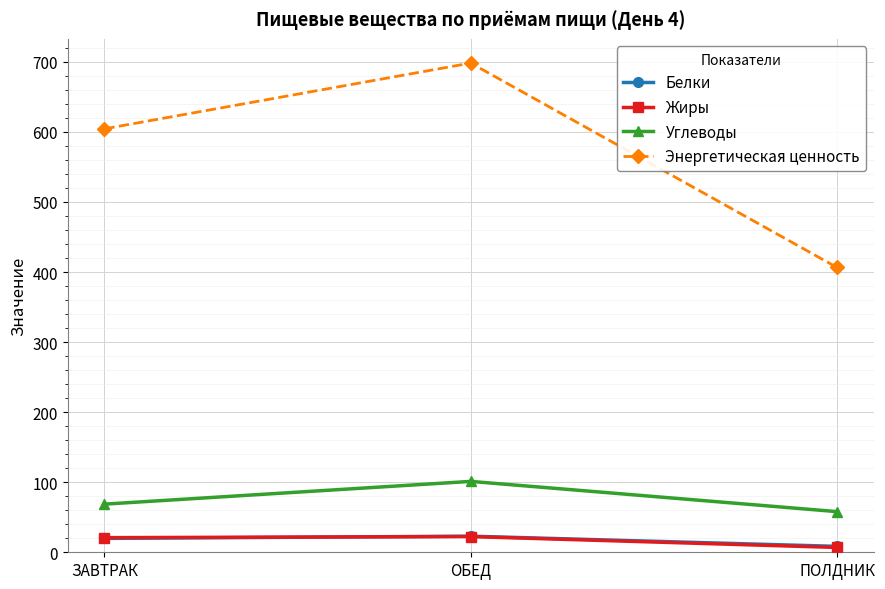

What is the average value of the Белки series?

17.1